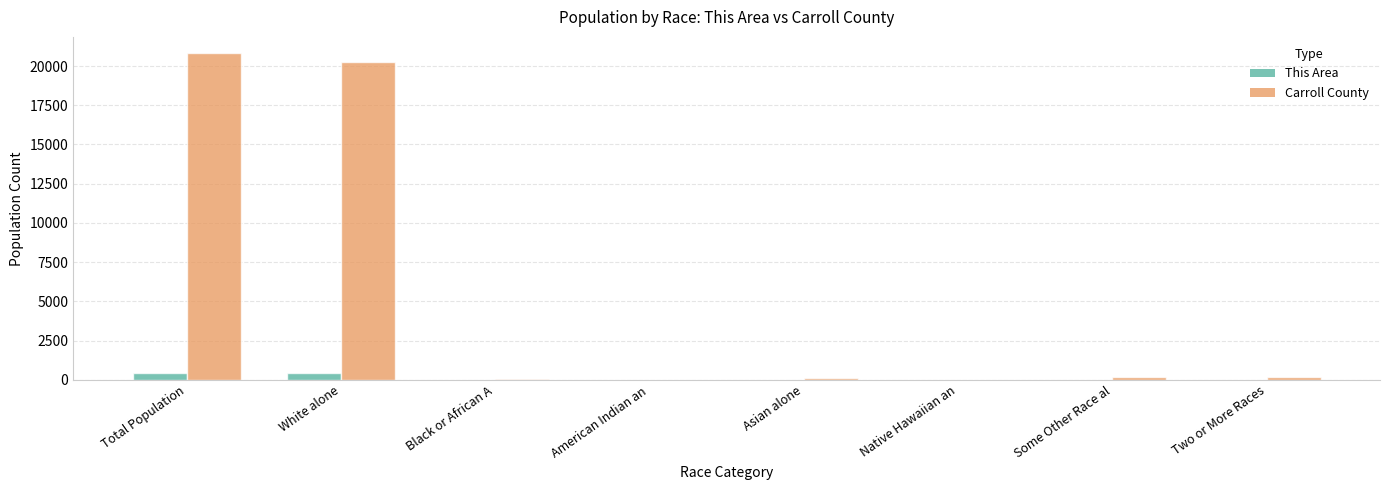

Count the number of categories in the chart.

8